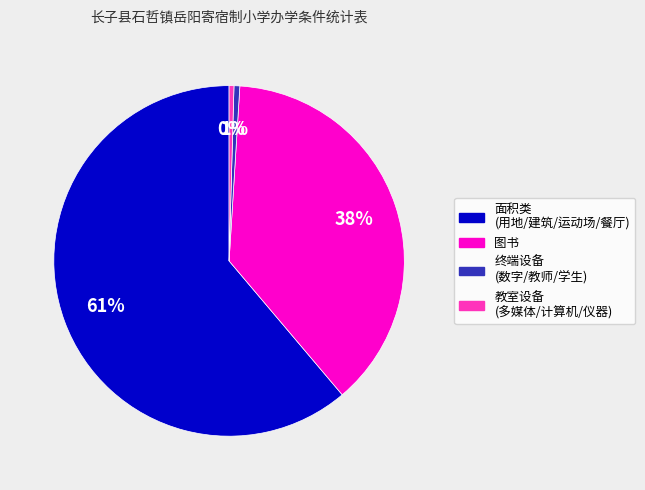

To the nearest percent, what is the average slice percentage?

25%